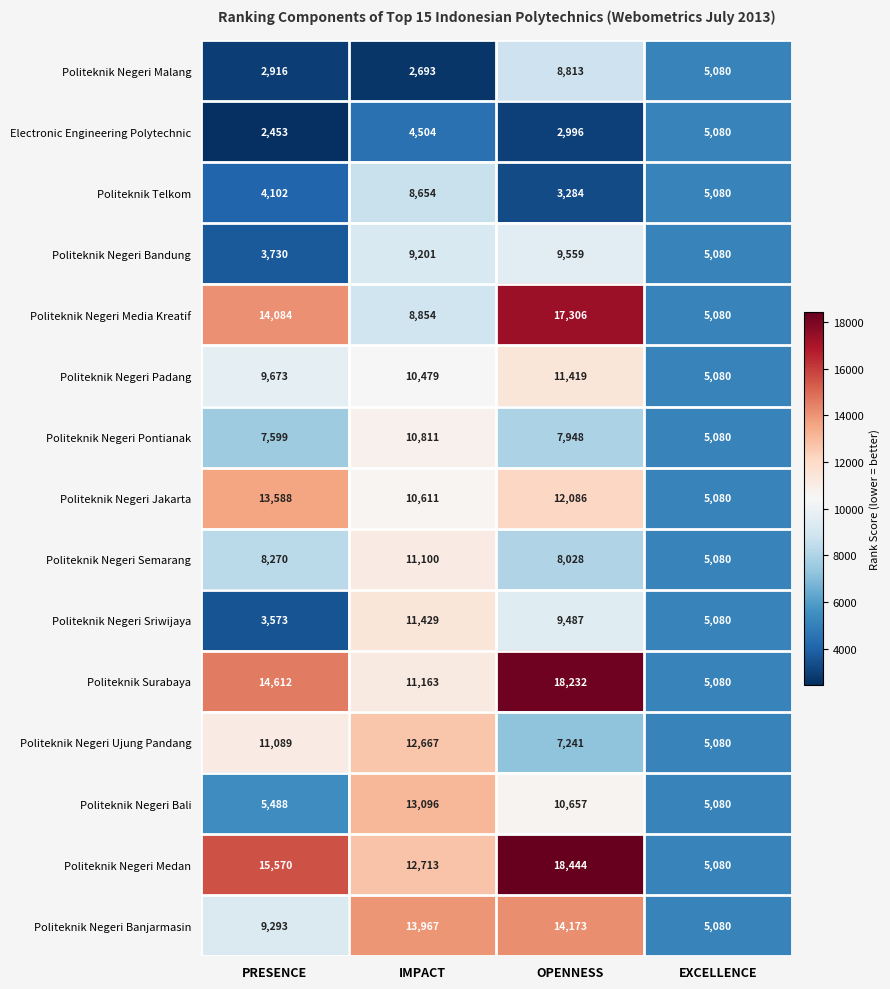

At how many categories does at least one series exceed 15895?

1